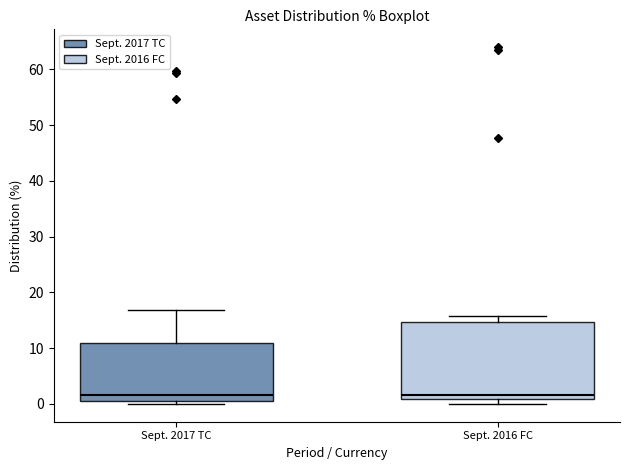

Where does the median line of the box for Sept. 2017 TC sit on the y-axis? The values are not printed on the chart, so give them approximately, as read against the axis.

2